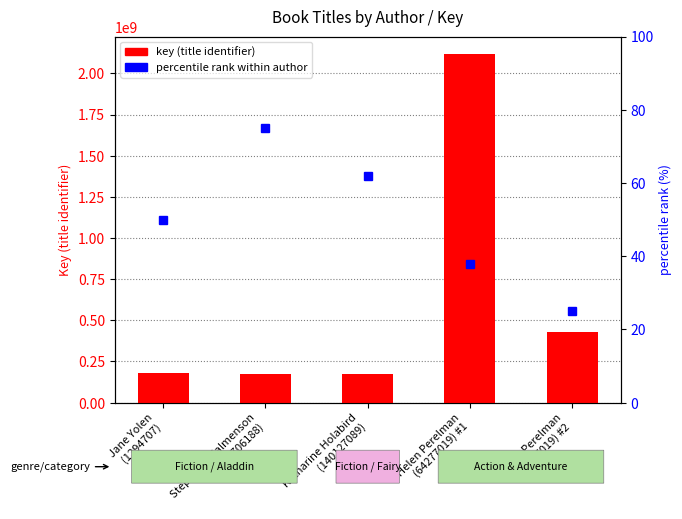

What is the total value across all series at Stephanie Calmenson
(706188)?

172019185